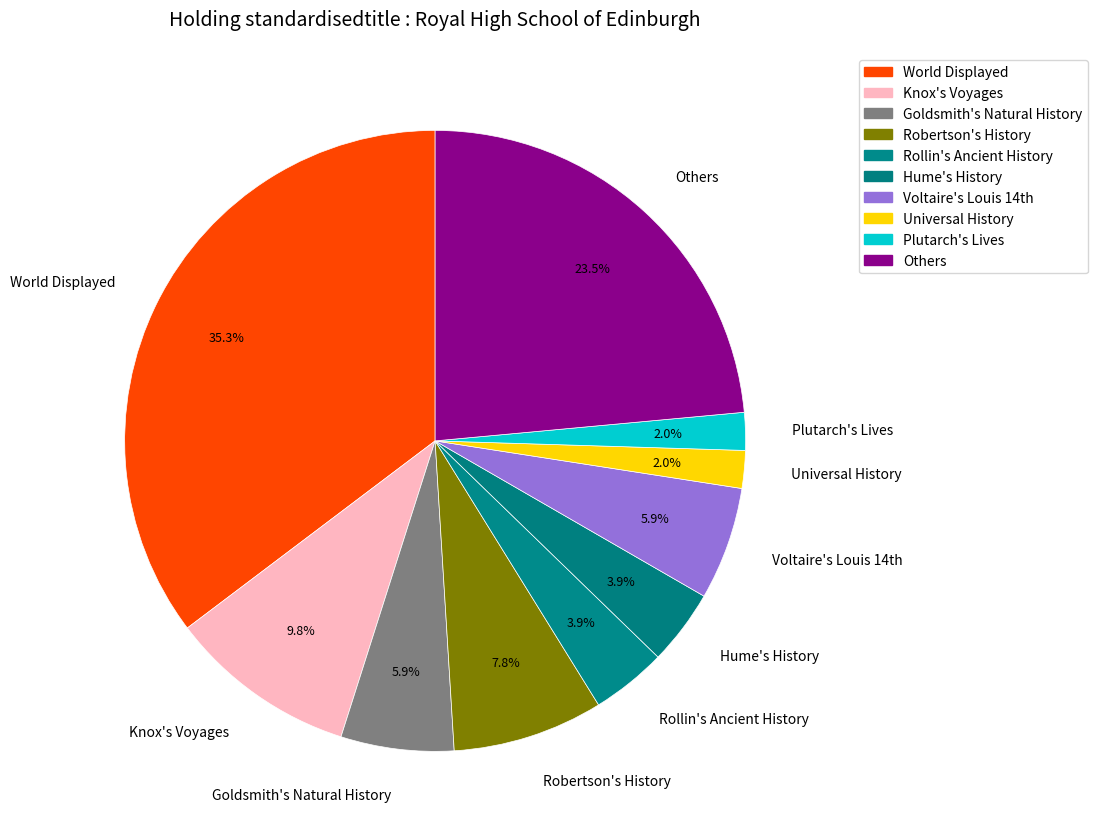

What percentage is NOT represented by Knox's Voyages?

90.2%